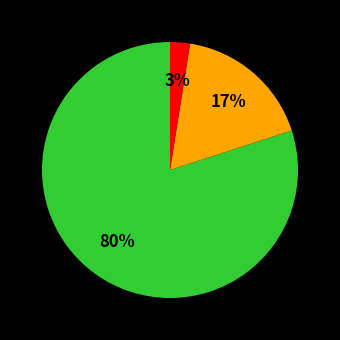

Is there any slice that represents more than half of the pie?

Yes